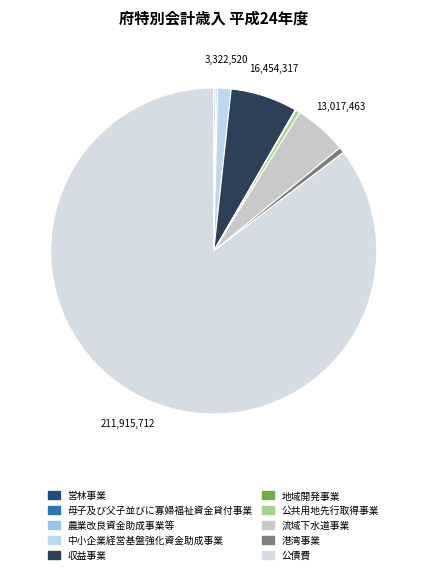

Is there a majority slice in this chart?

Yes